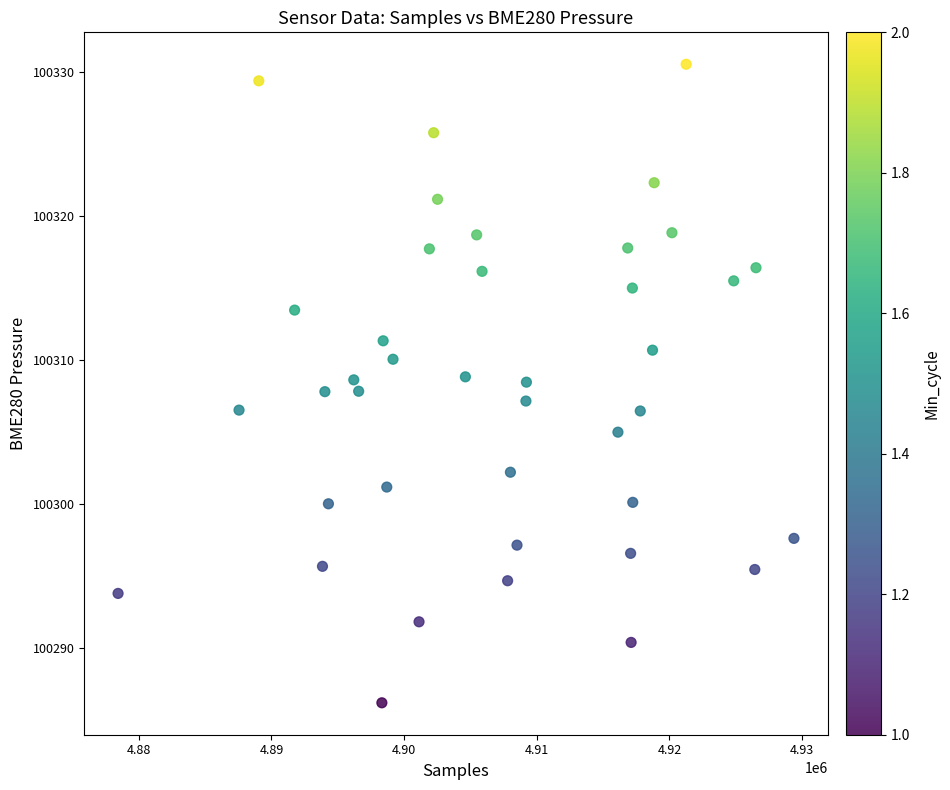

What is the range of Y values (max minus min)?

44.3